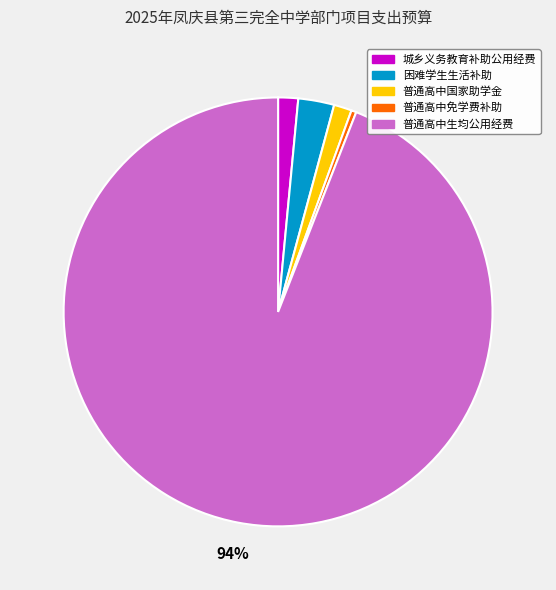

To the nearest percent, what is the difference between the largest and smallest slice percentages?

94%